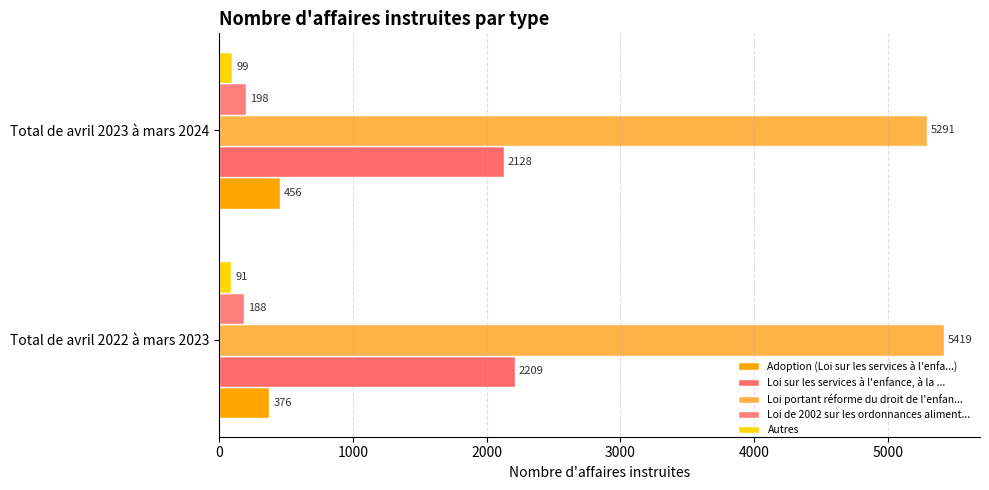

How many data points in Loi sur les services à l'enfance, à la ... are less than 2209?

1